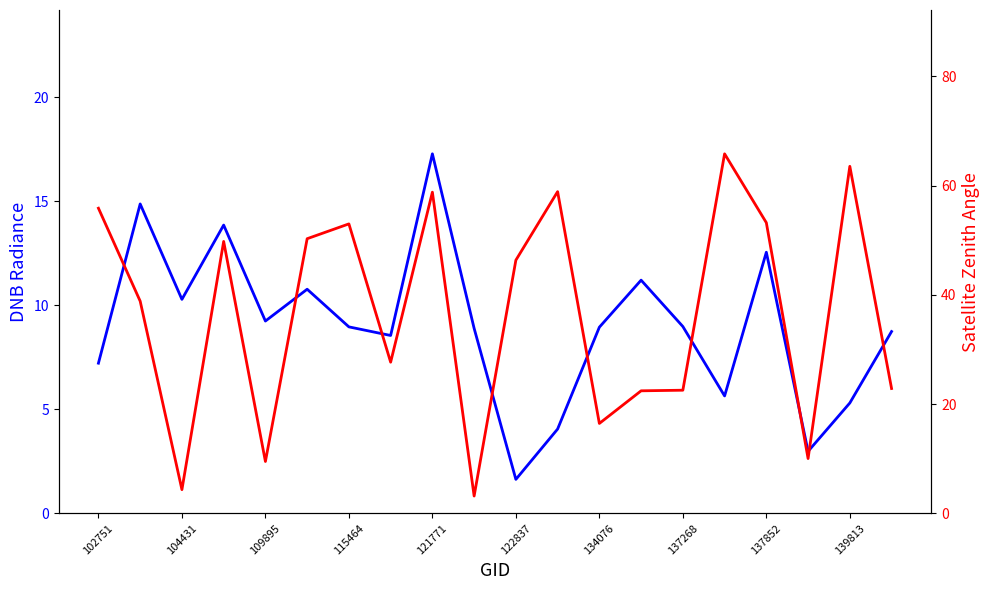

What is the difference between the second highest and second lowest values in the satz series?

59.2